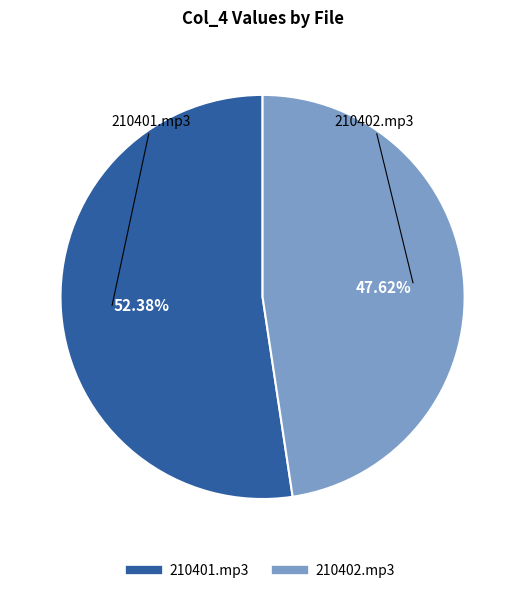

Which has a higher value, 210402.mp3 or 210401.mp3?

210401.mp3